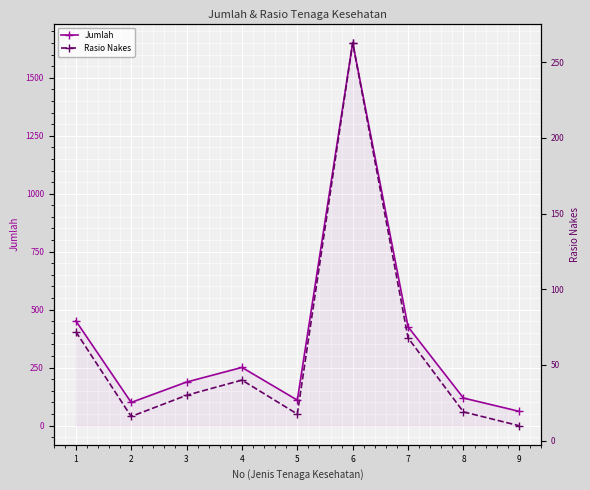

True or false: Jumlah and Rasio Nakes cross at least once.

False